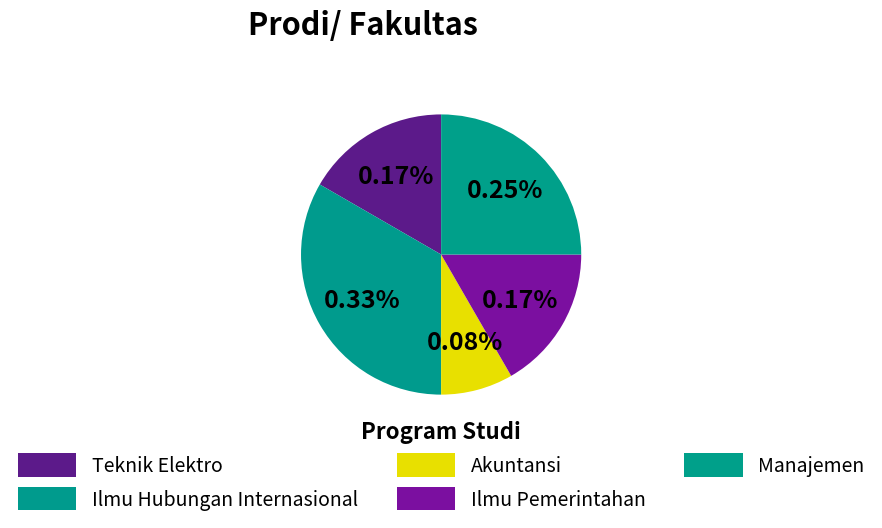

What is the ratio of the value at Akuntansi to the value at Manajemen?

0.3